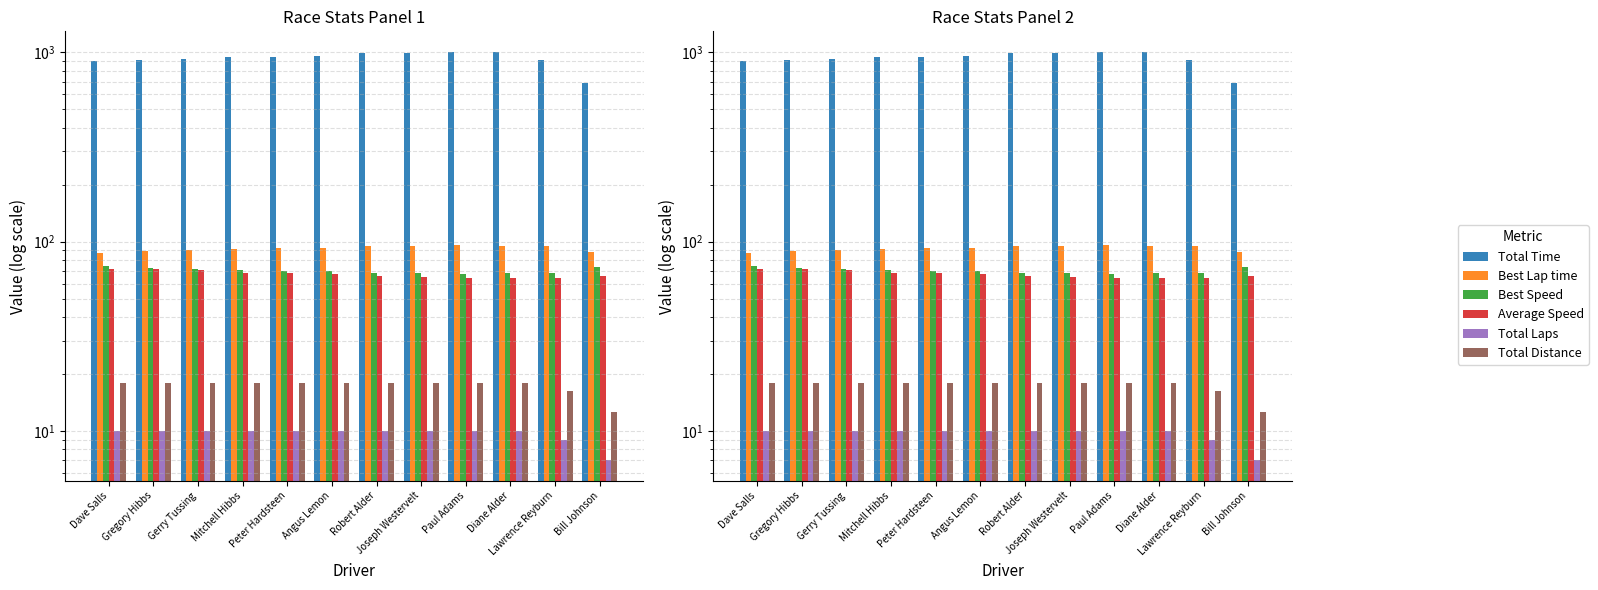

What is the maximum value shown in the chart?

1006.9